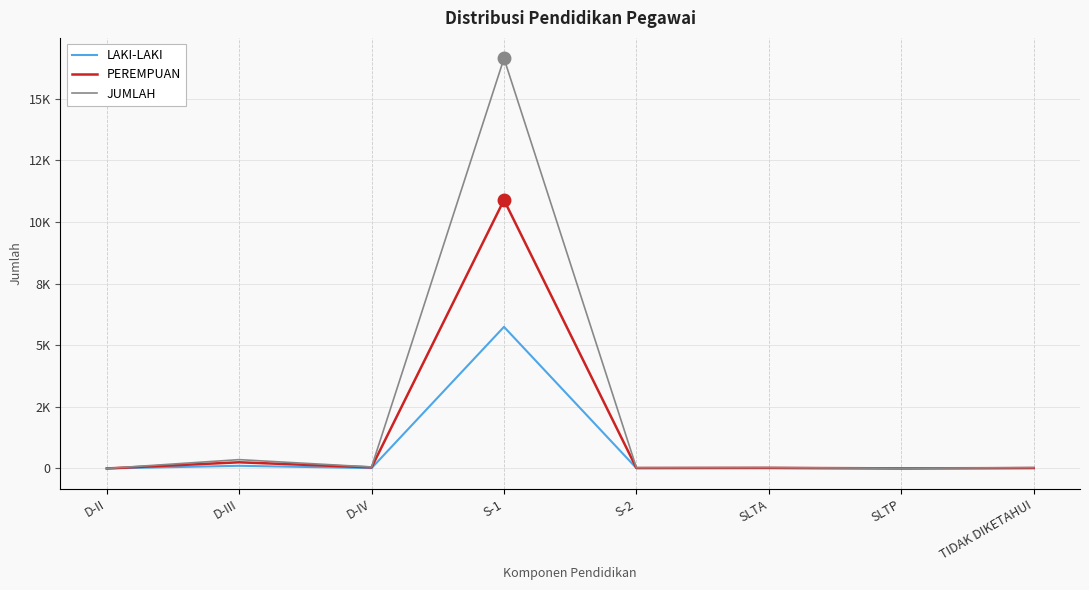

At which category is the sum across all series the highest?

S-1